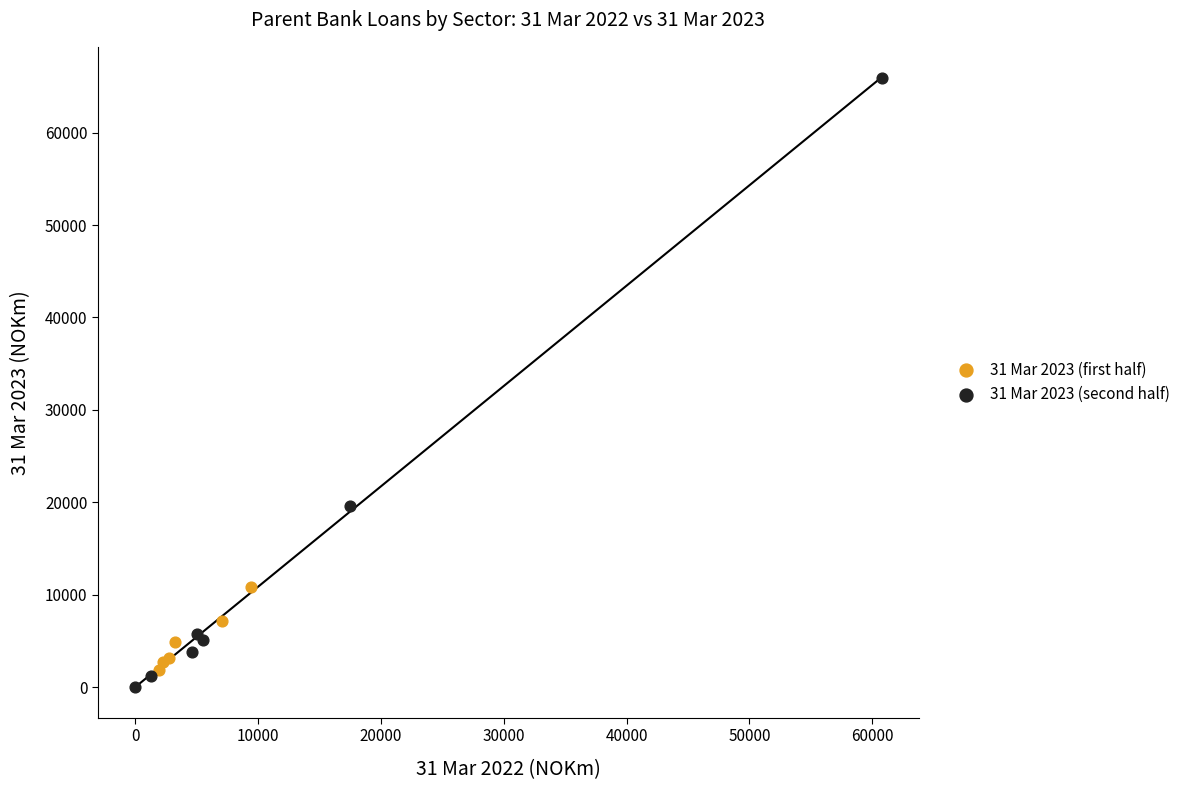

Which series has the widest spread of Y values?

31 Mar 2023 (second half)